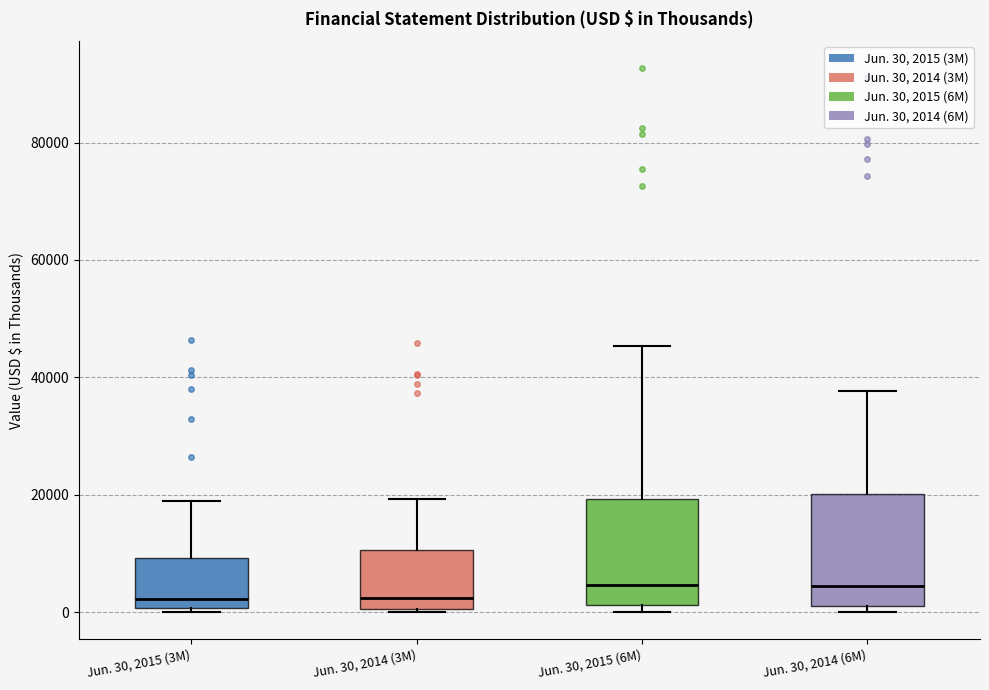

Where does the upper whisker of the box for Jun. 30, 2015 (3M) end on the y-axis? The values are not printed on the chart, so give them approximately, as read against the axis.

18000